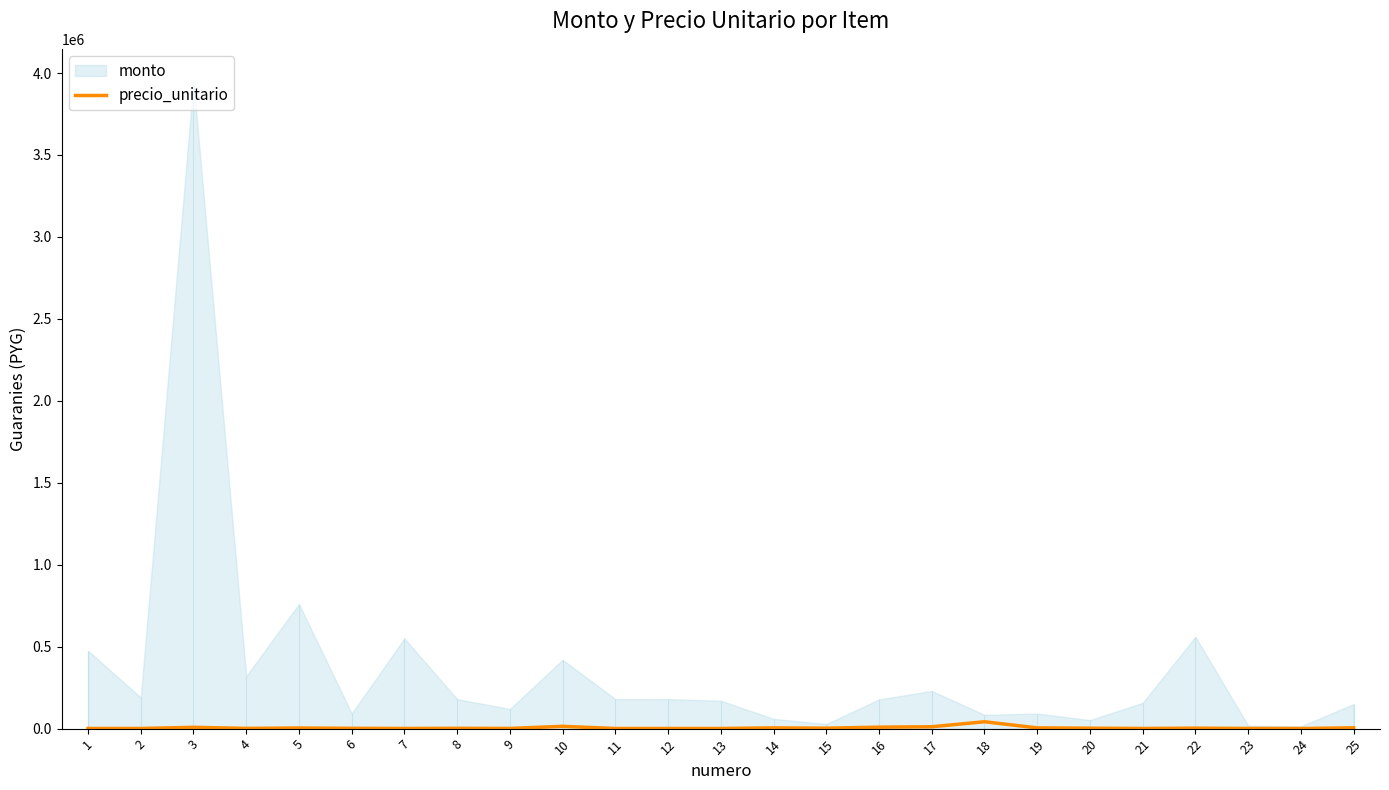

What is the value of the 4th point from the left?

1600